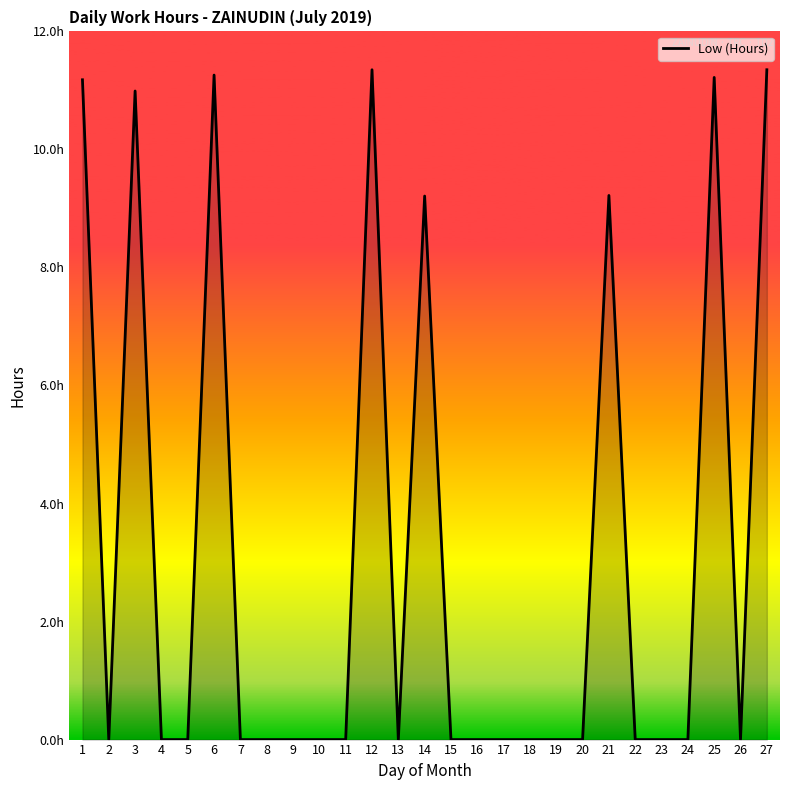

Is this an area chart (filled region under the line)?

Yes